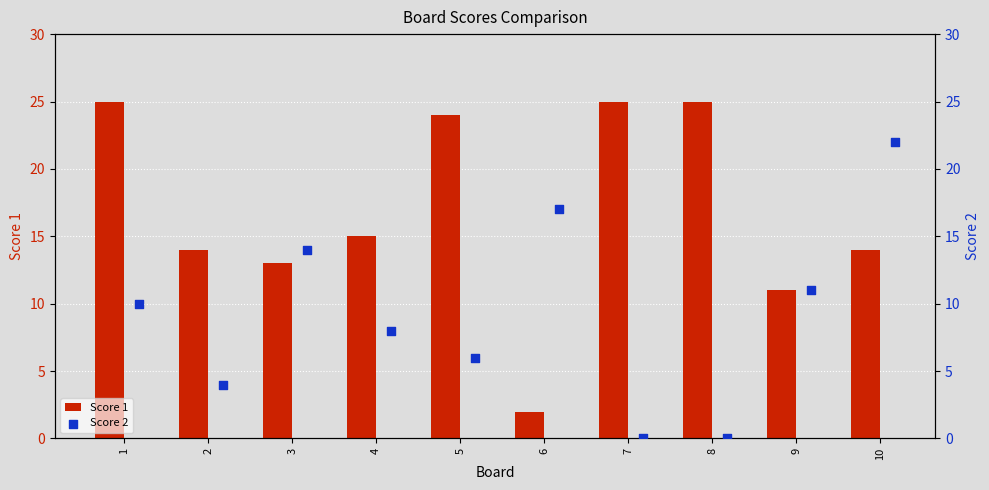

True or false: Score 1 has a value of 14 at 7.

False